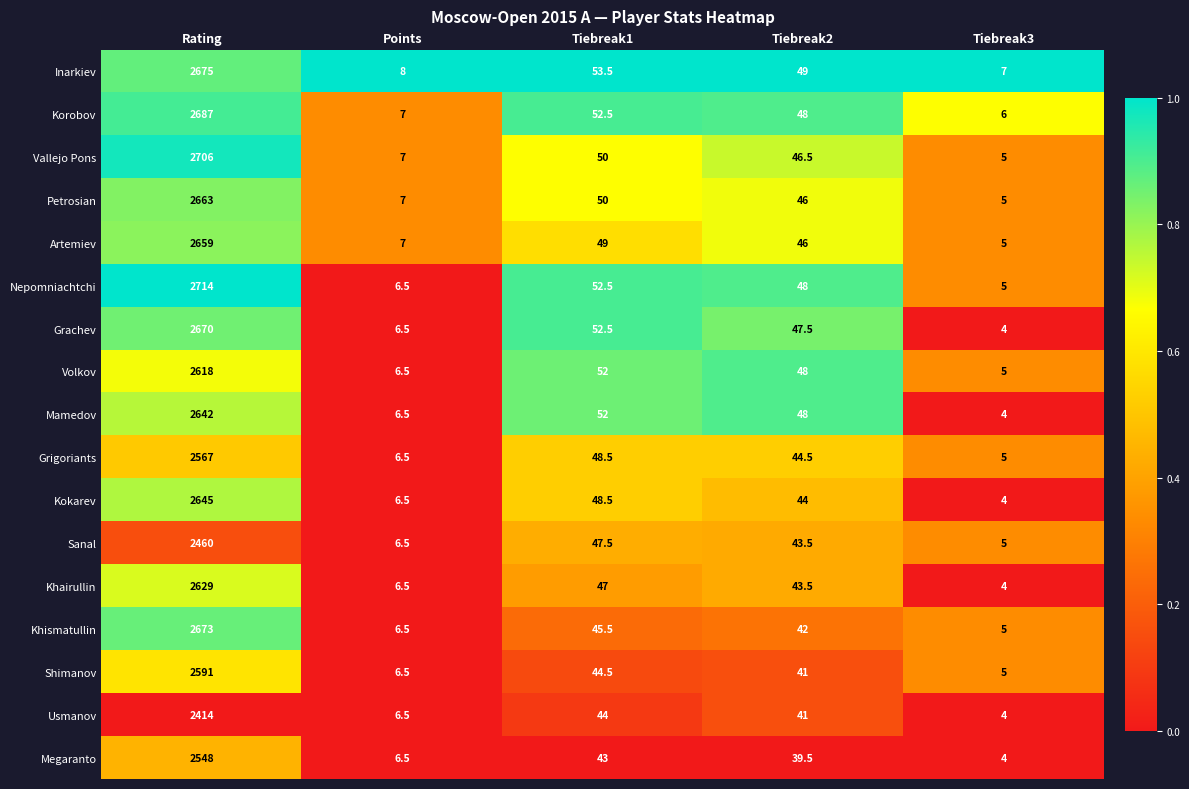

How many series are shown in this chart?

17